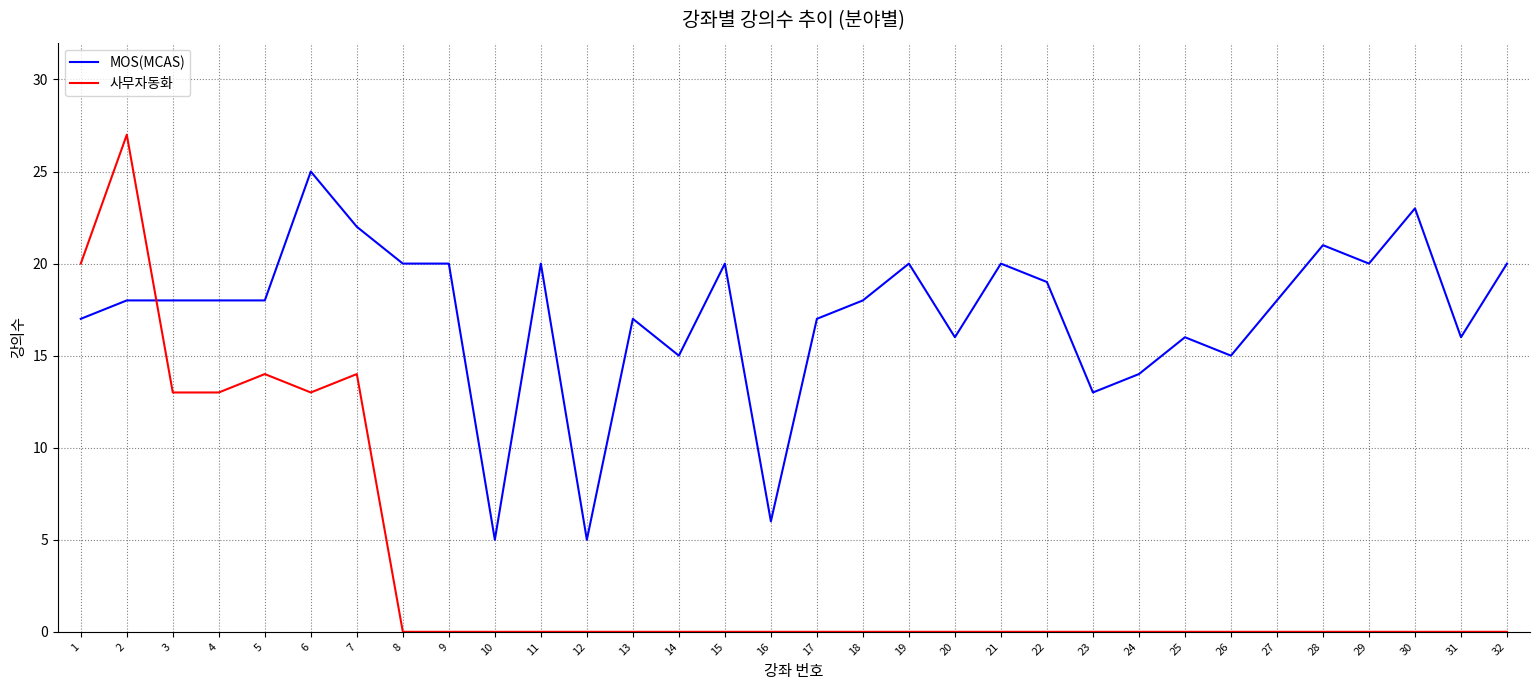

What is the sum of all 사무자동화 values?

114